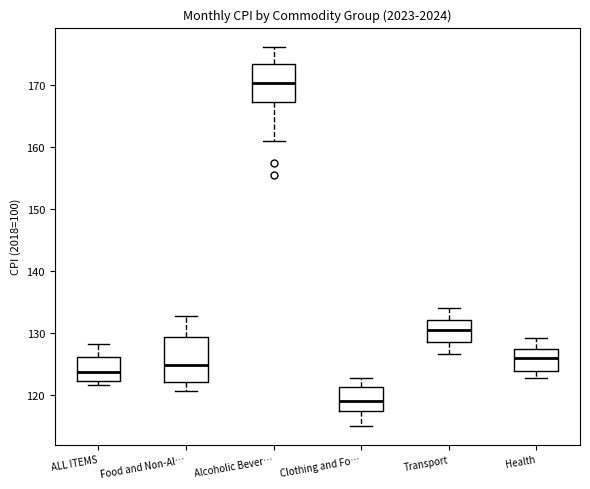

Which box's median line is the highest?

Alcoholic Bever…